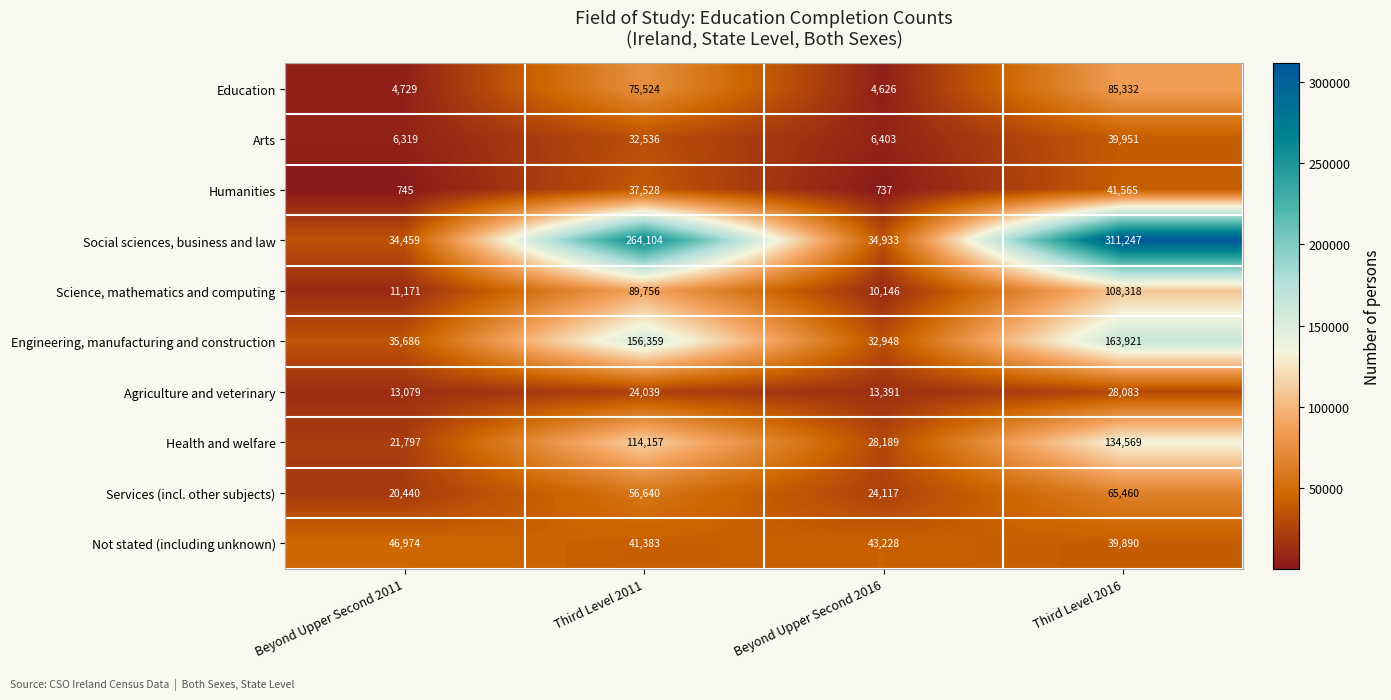

What is the greatest value displayed?

311247